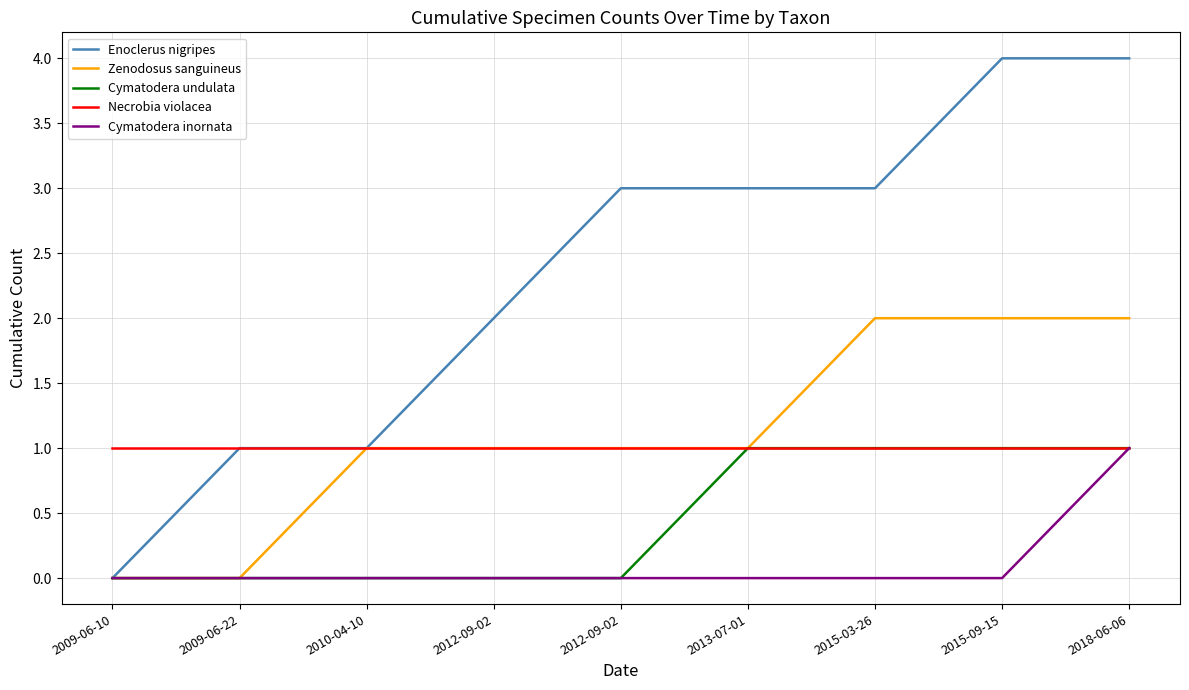

Does the chart have visible grid lines?

Yes